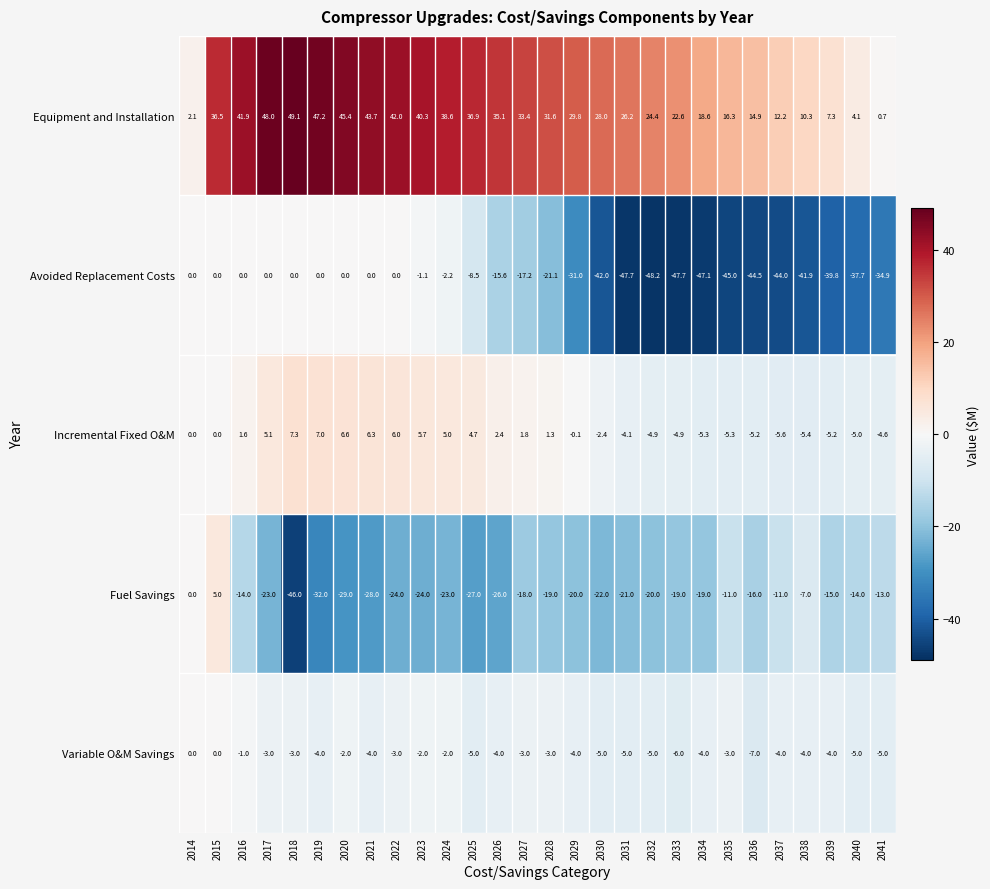

At which category is the sum across all series the highest?

2015